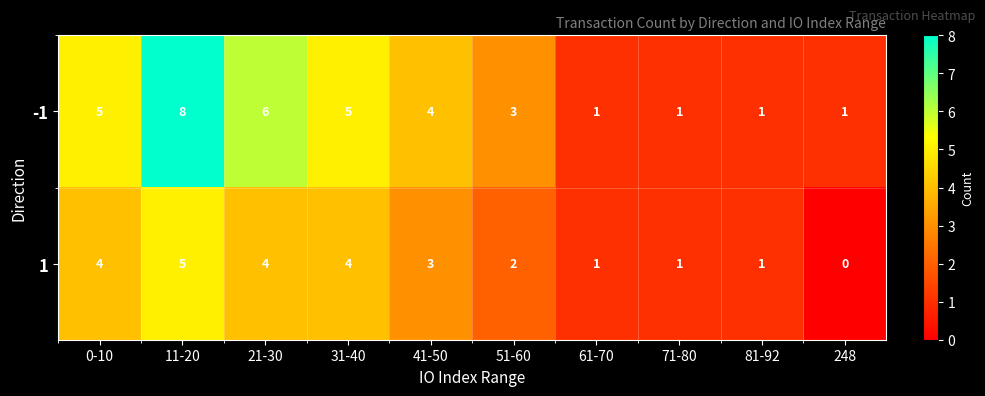

At how many categories does at least one series exceed 0?

10